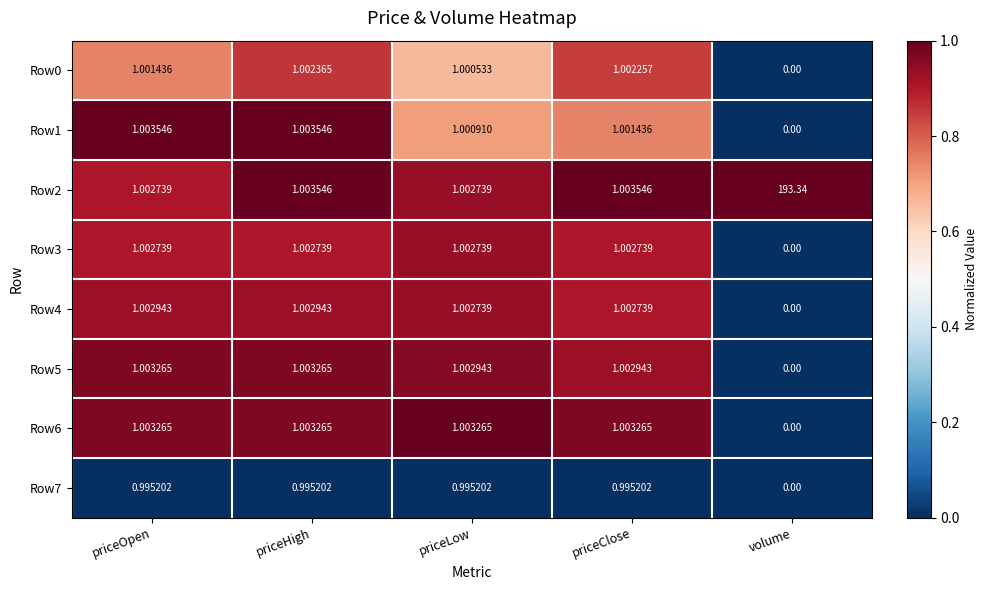

What is the spread (max minus min) of values at priceHigh?

0.0